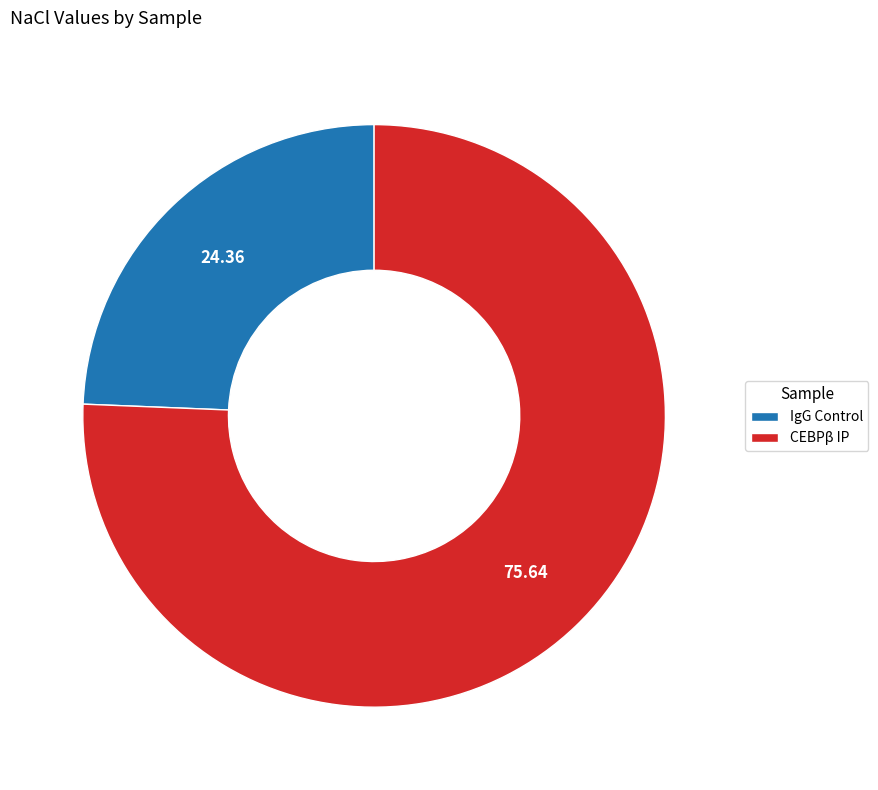

Which category accounts for the majority?

CEBPβ IP